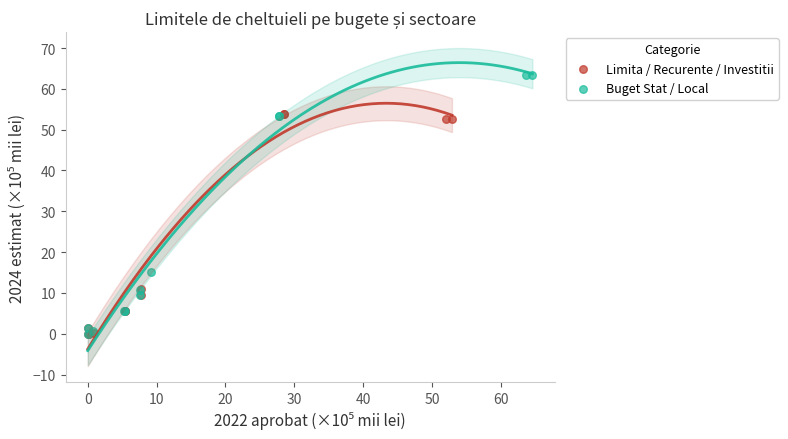

Which series reaches the maximum Y coordinate?

Buget Stat / Local